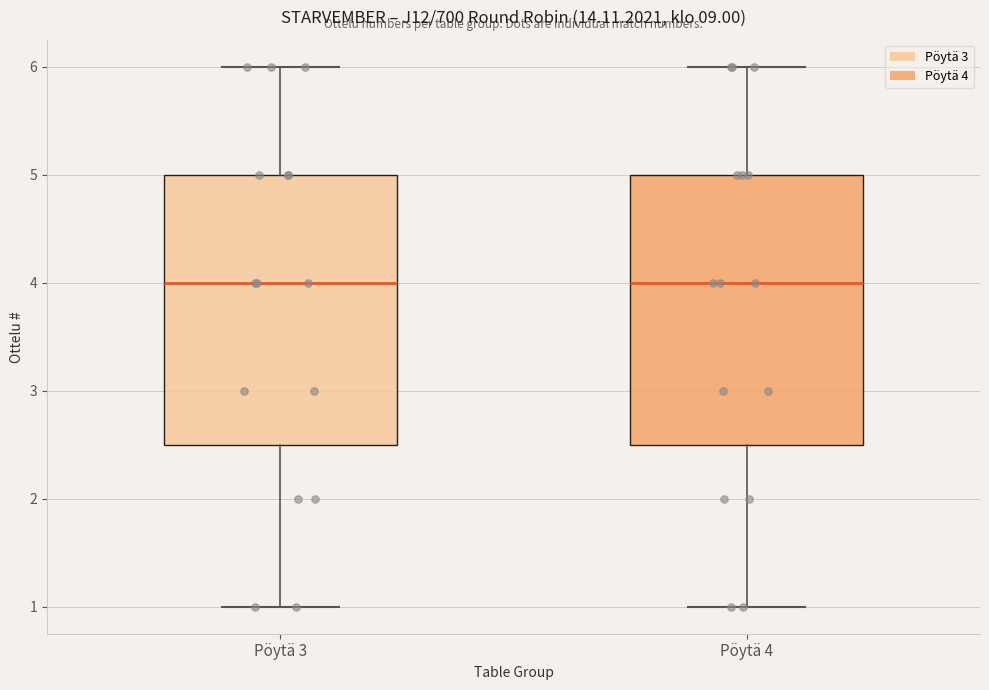

Reading left to right, read every box against the y-axis: the position of its median line, the range the box covers, and the ends of its whiskers. The values are not printed on the chart, so give them approximately, as read against the axis.

Pöytä 3: median 4.0, box 2.5 to 5.0, whiskers 1.0 to 6.0
Pöytä 4: median 4.0, box 2.5 to 5.0, whiskers 1.0 to 6.0